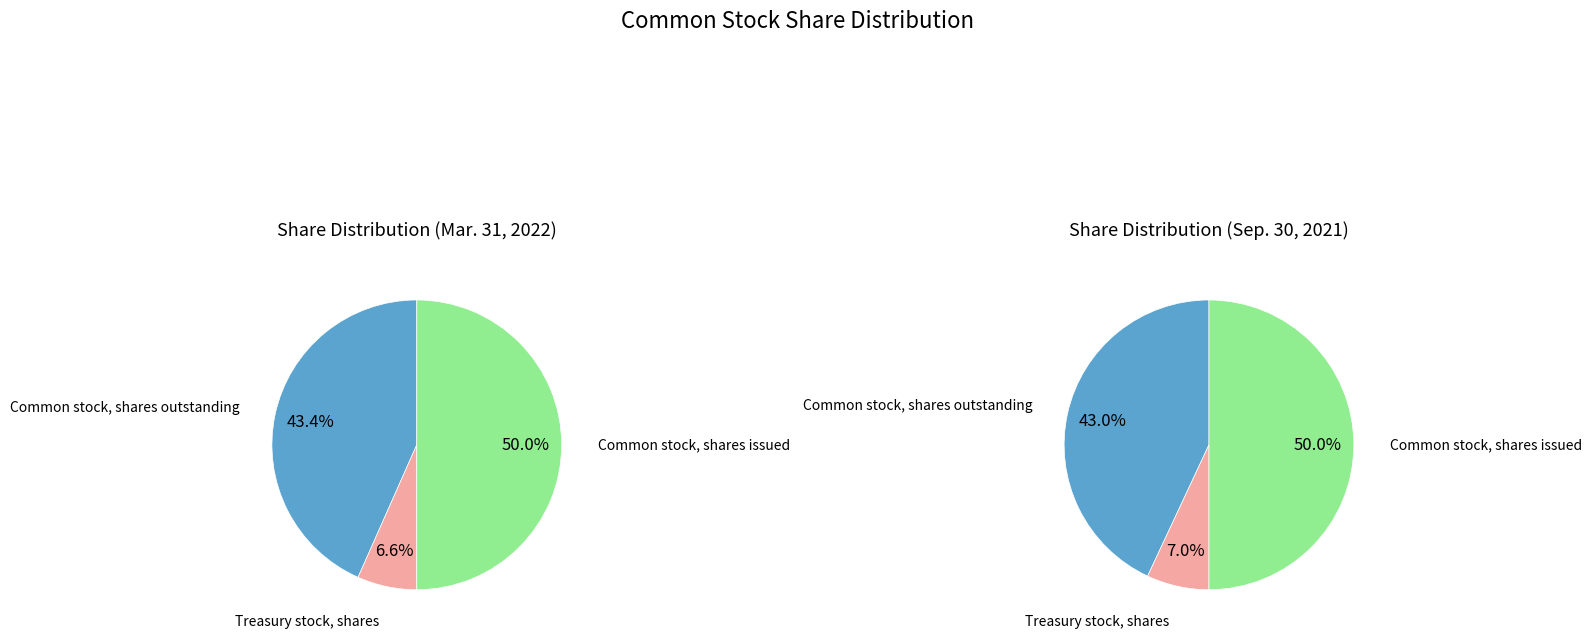

Between Common stock, shares issued and Treasury stock, shares, which is larger?

Common stock, shares issued